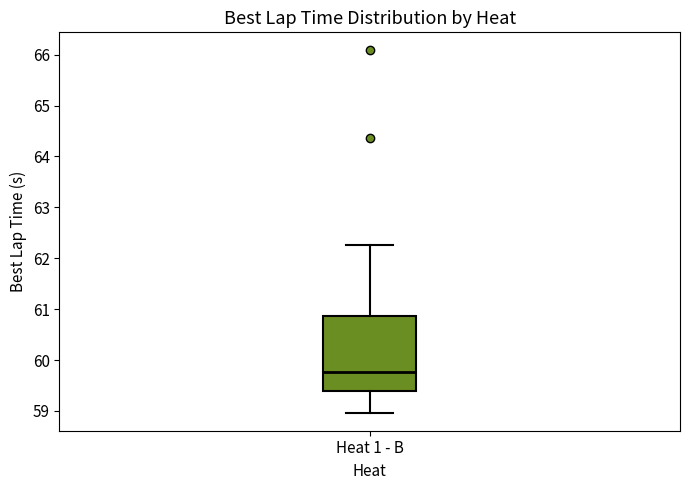

Where is the lower edge of the box for Heat 1 - B on the y-axis? The values are not printed on the chart, so give them approximately, as read against the axis.

59.4